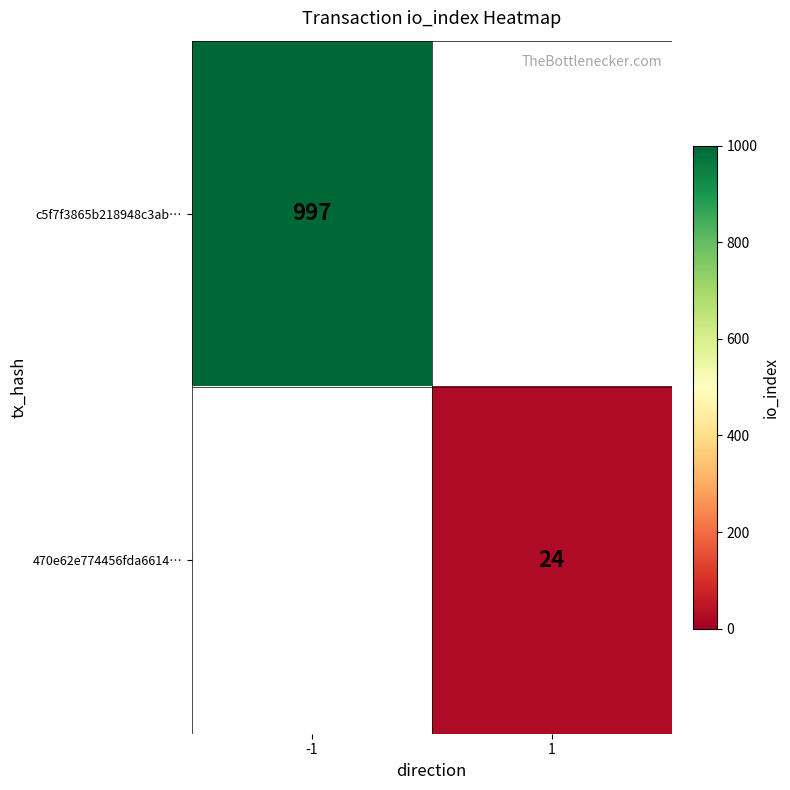

The value of 470e62e774456fda6614… at 1 is 11. True or false?

False